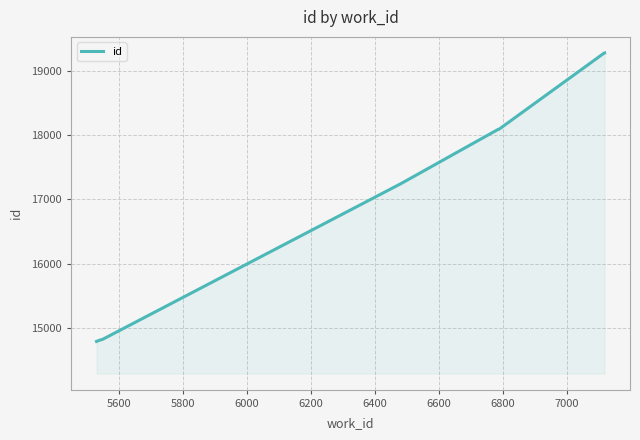

What is the smallest value displayed?

14794